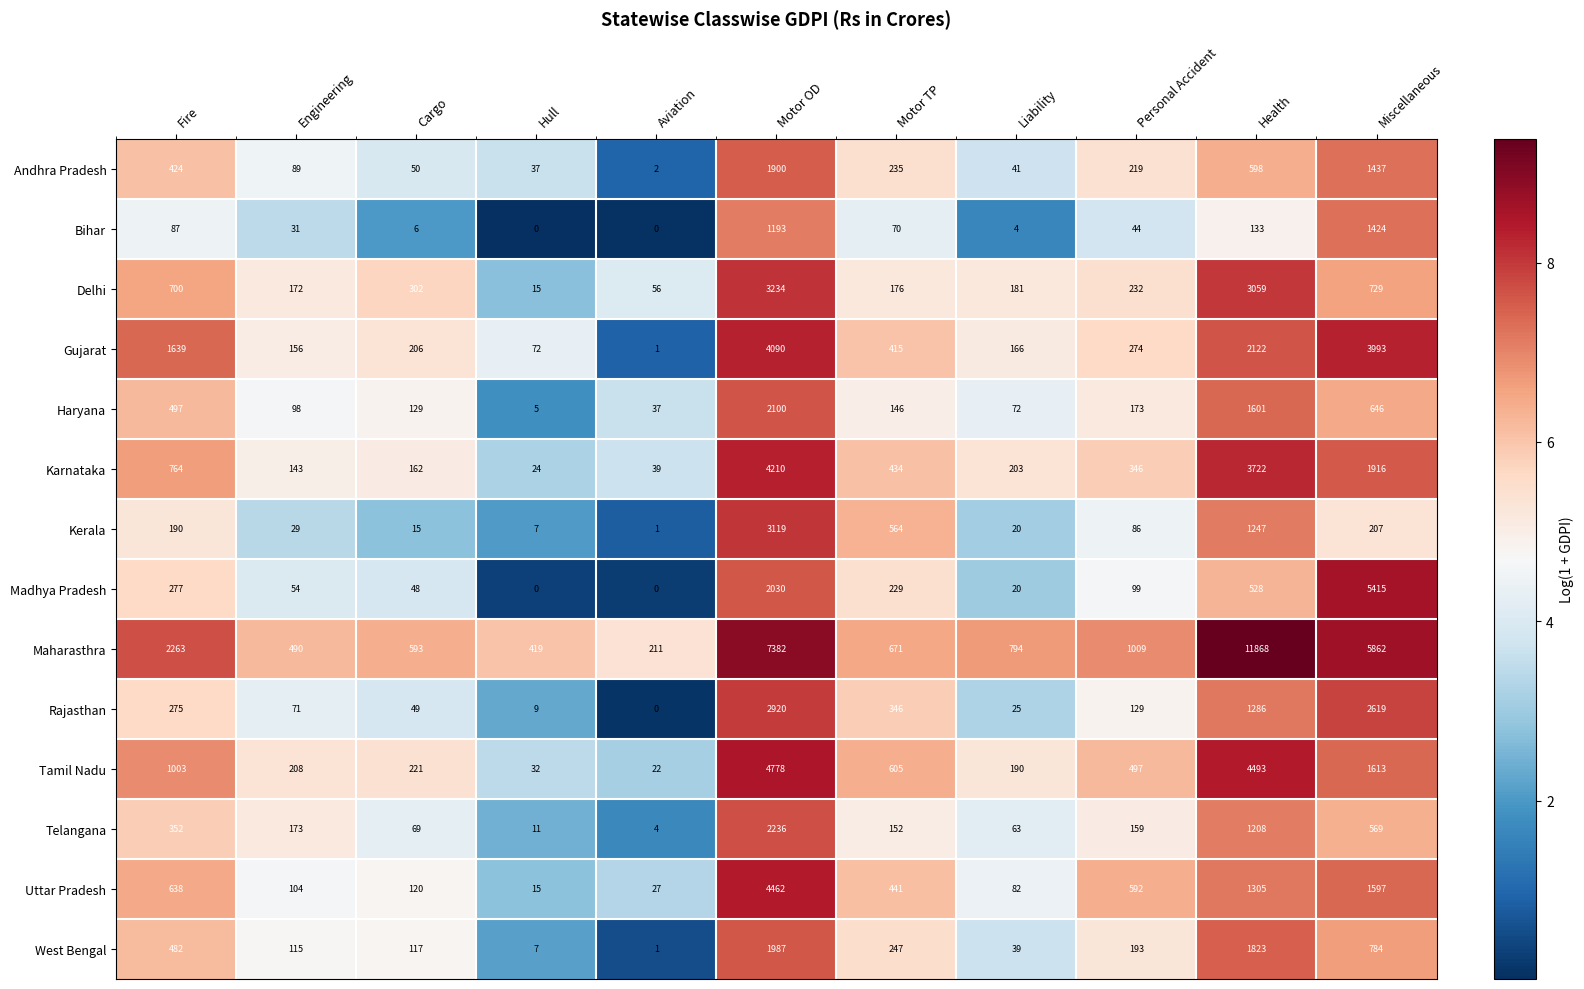

Is it true that Maharasthra equals 211 at Aviation?

True